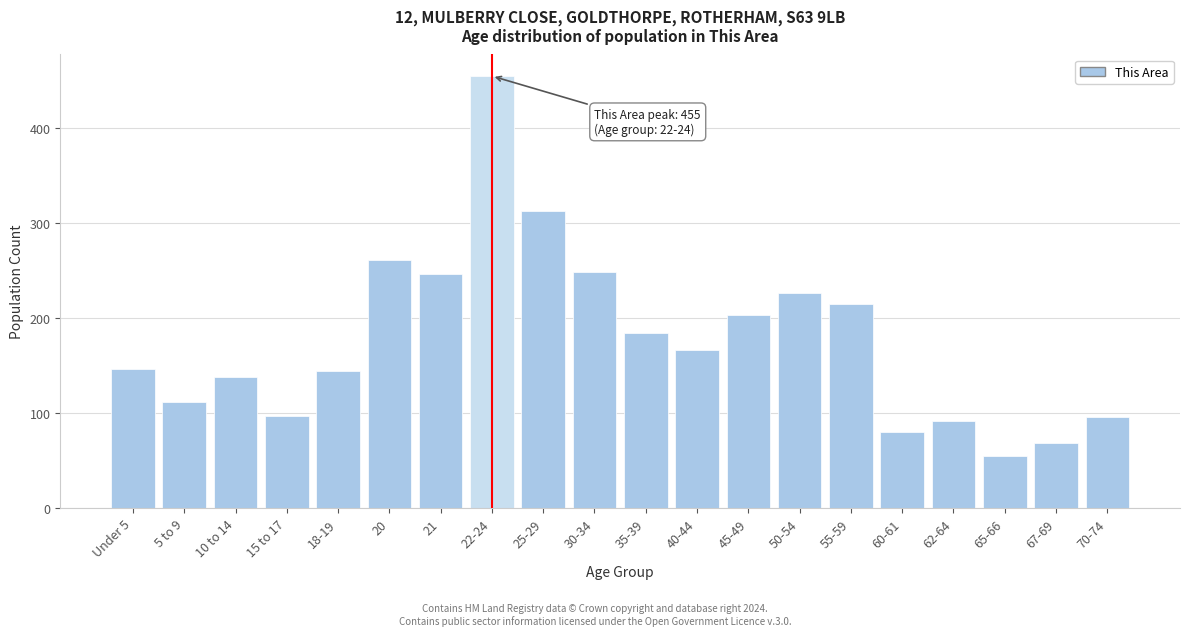

Is it true that the value at 25-29 is 433?

False